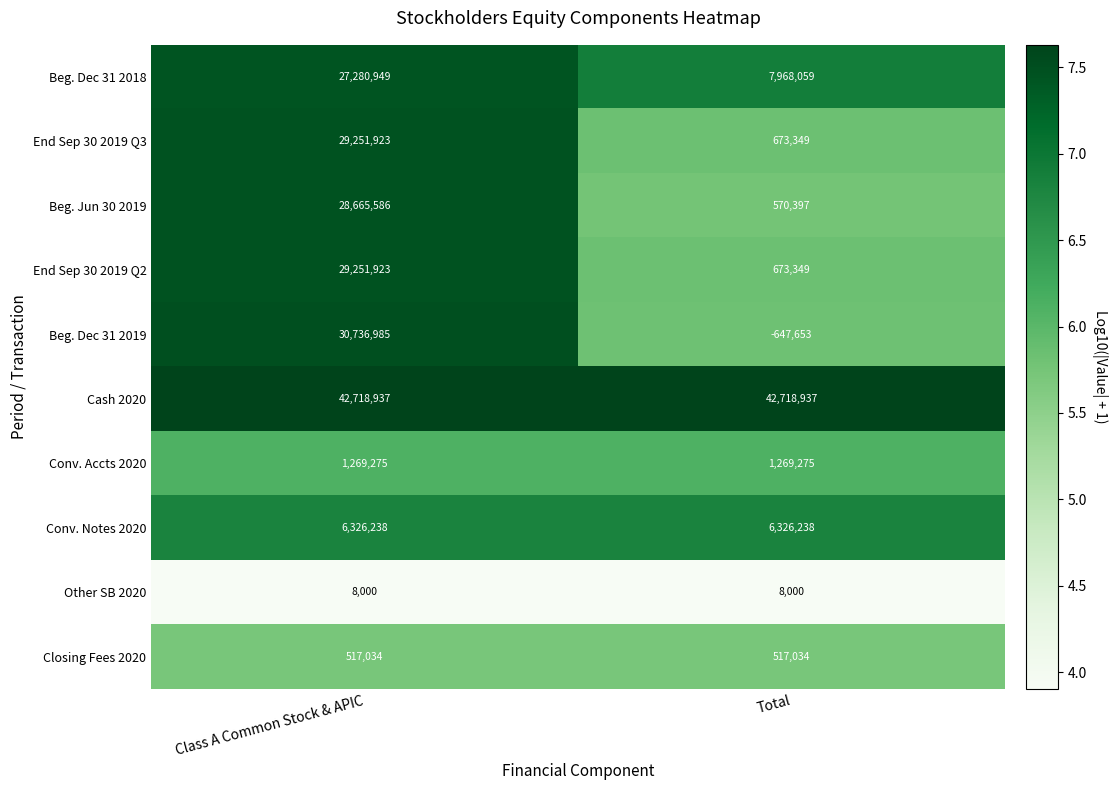

Is the value of Other SB 2020 at Class A Common Stock & APIC greater than the value of Beg. Jun 30 2019 at Total?

No